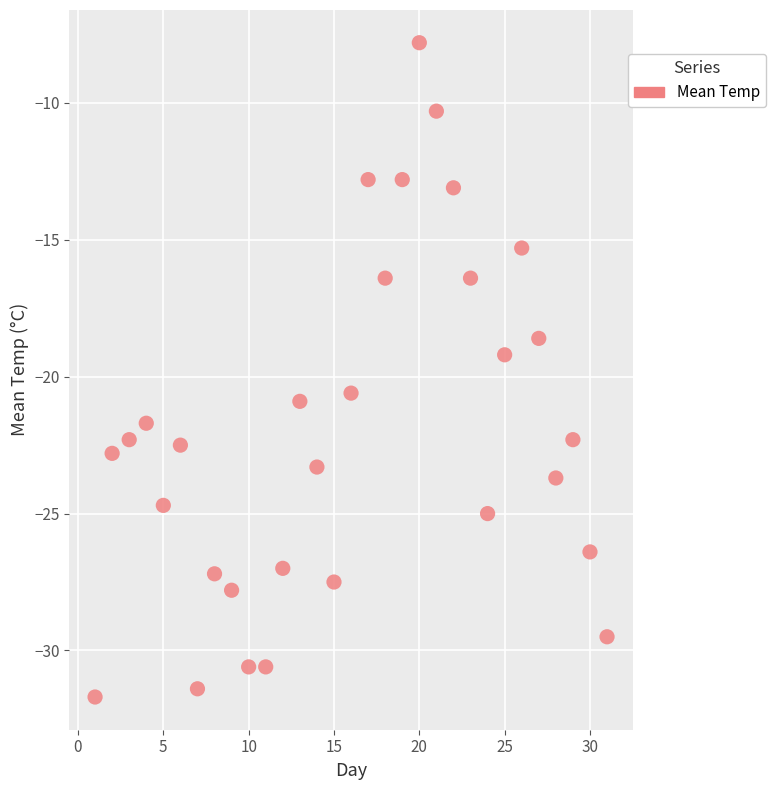

What is the range of Y values (max minus min)?

23.9